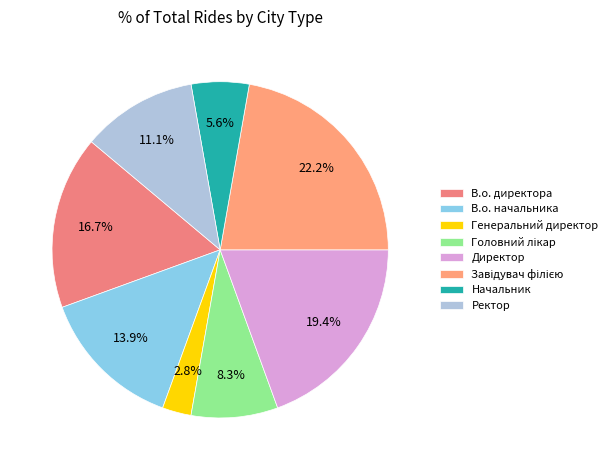

Does Начальник represent more than half of the total?

No